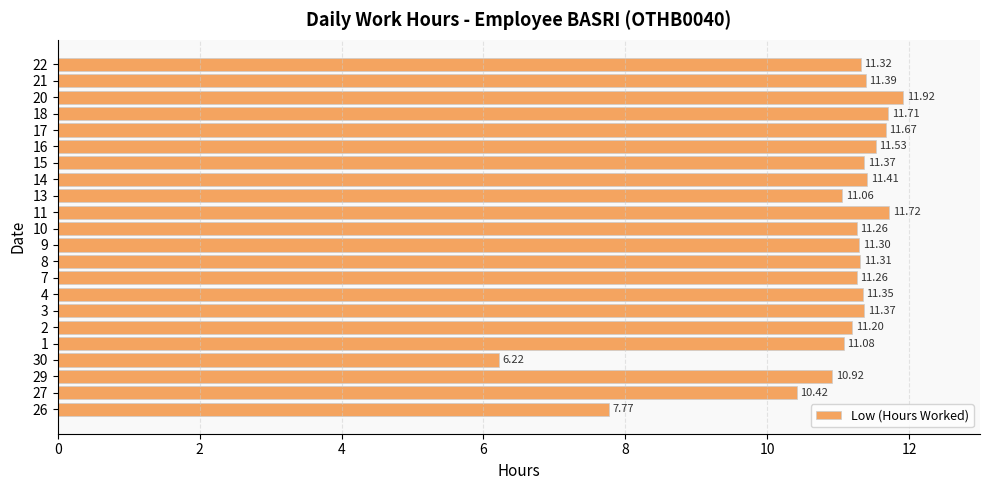

How many bars are there in total?

22